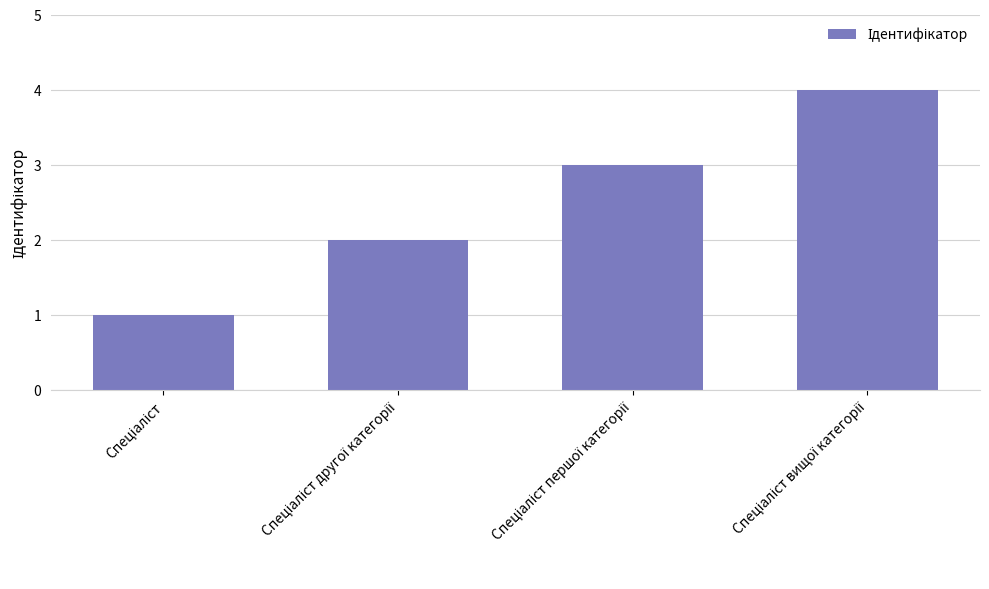

What is the difference between the maximum and minimum values?

3